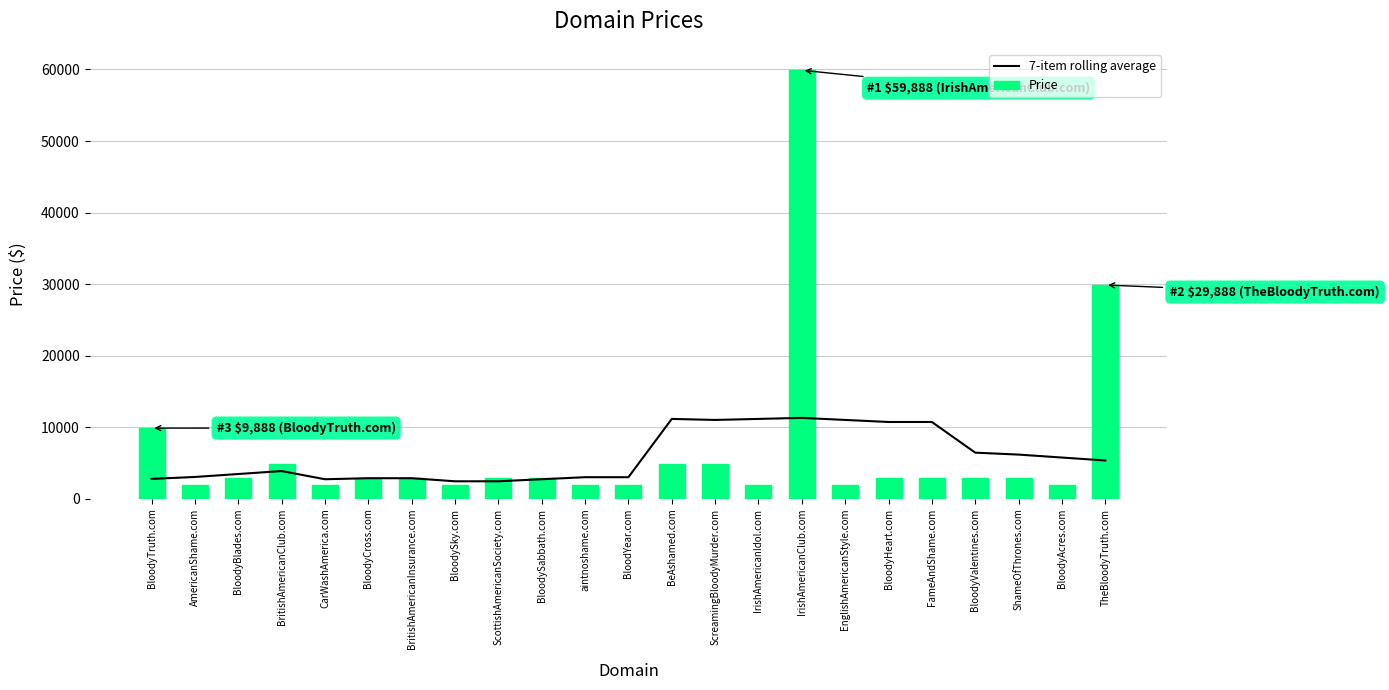

Is it true that 7-item rolling average equals 8473.5 at TheBloodyTruth.com?

False